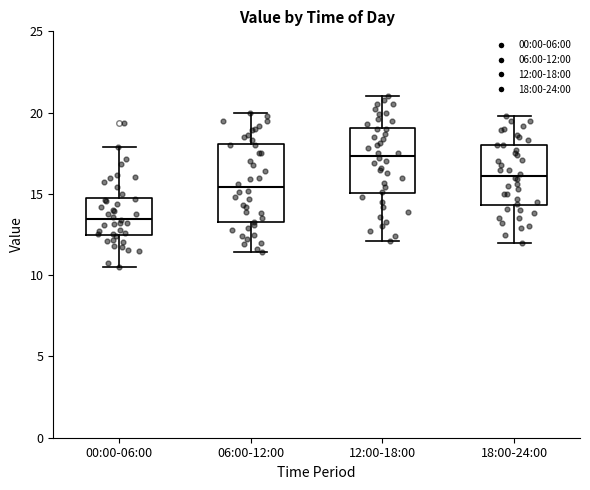

Which box has the lowest median line?

00:00-06:00